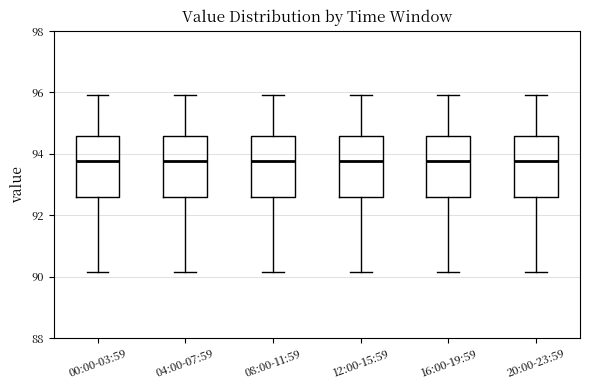

Reading left to right, read every box against the y-axis: the position of its median line, the range the box covers, and the ends of its whiskers. The values are not printed on the chart, so give them approximately, as read against the axis.

00:00-03:59: median 93.8, box 92.6 to 94.6, whiskers 90.2 to 96.0
04:00-07:59: median 93.8, box 92.6 to 94.6, whiskers 90.2 to 96.0
08:00-11:59: median 93.8, box 92.6 to 94.6, whiskers 90.2 to 96.0
12:00-15:59: median 93.8, box 92.6 to 94.6, whiskers 90.2 to 96.0
16:00-19:59: median 93.8, box 92.6 to 94.6, whiskers 90.2 to 96.0
20:00-23:59: median 93.8, box 92.6 to 94.6, whiskers 90.2 to 96.0